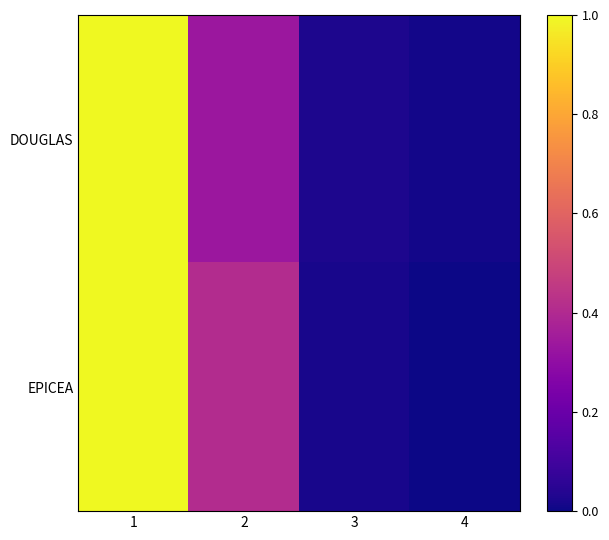

List the series in order of their overall mean, lowest first.

DOUGLAS, EPICEA